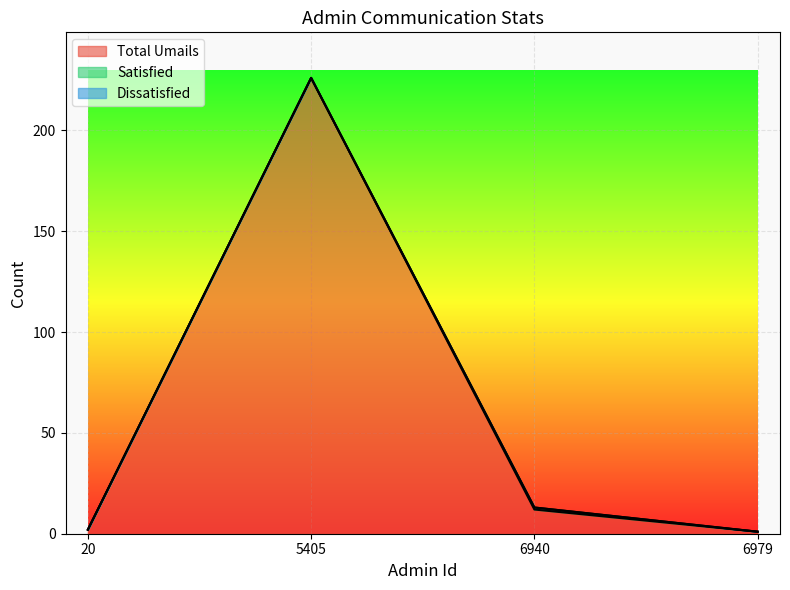

Between 6940 and 20, which is larger?

6940